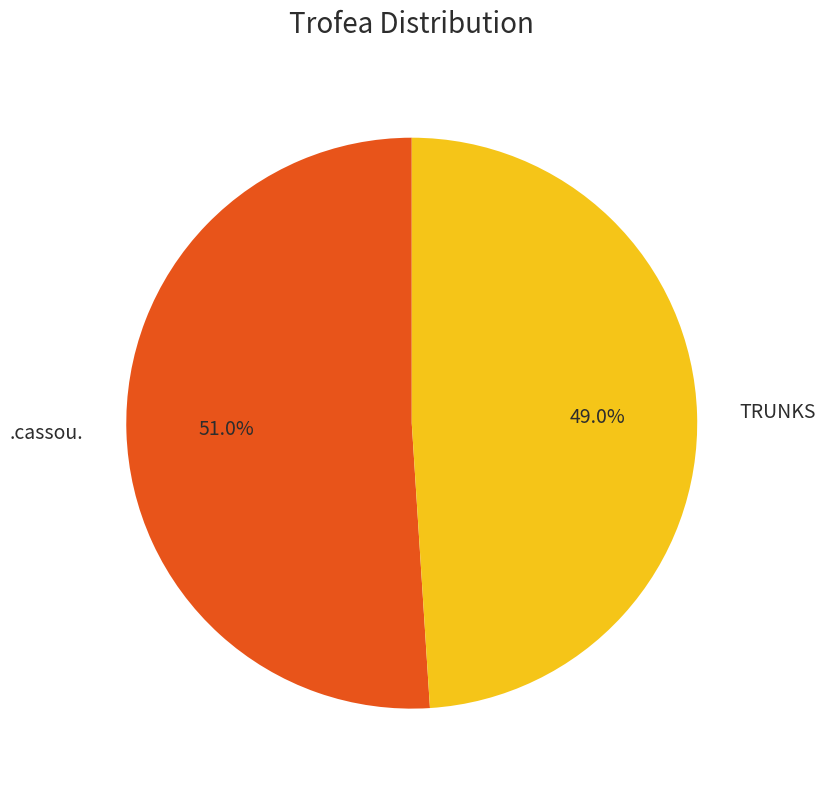

How much of the chart is everything except .cassou.?

49.0%